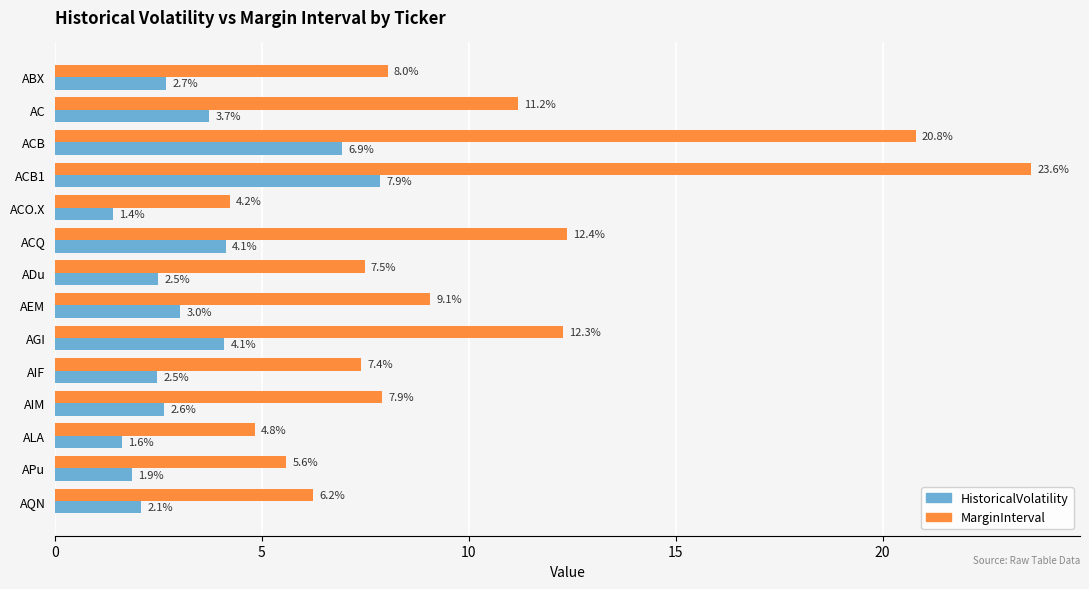

What is the approximate value of MarginInterval at ACO.X?

4.2